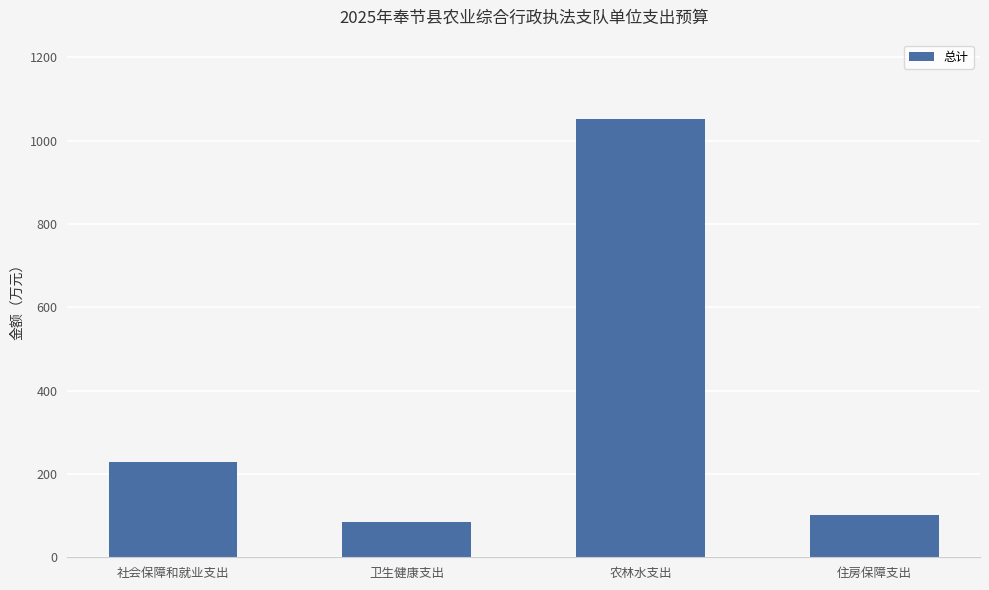

Between 住房保障支出 and 农林水支出, which is larger?

农林水支出